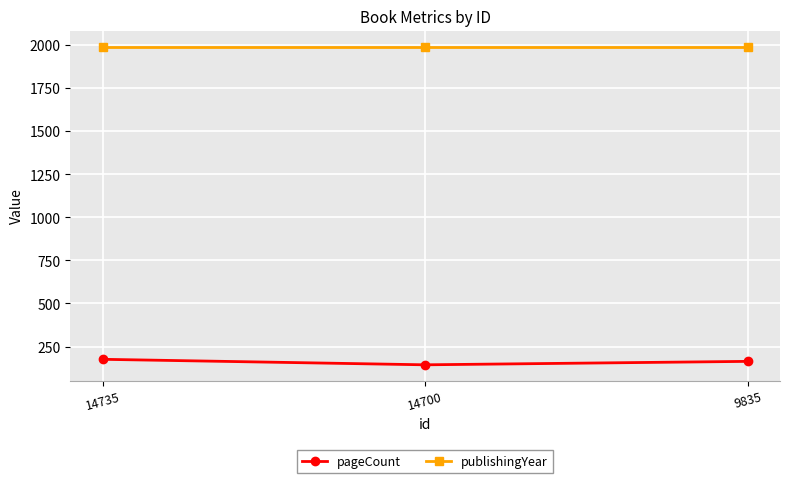

Which series has the largest total across all categories?

publishingYear